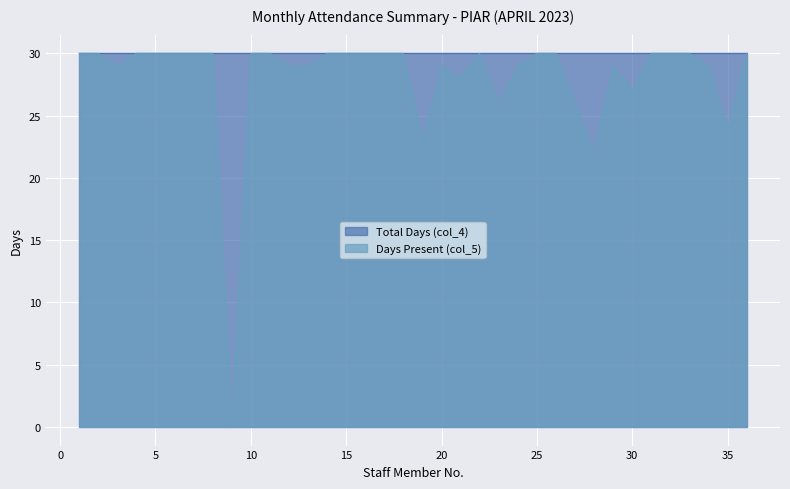

Count the number of data series in this chart.

2